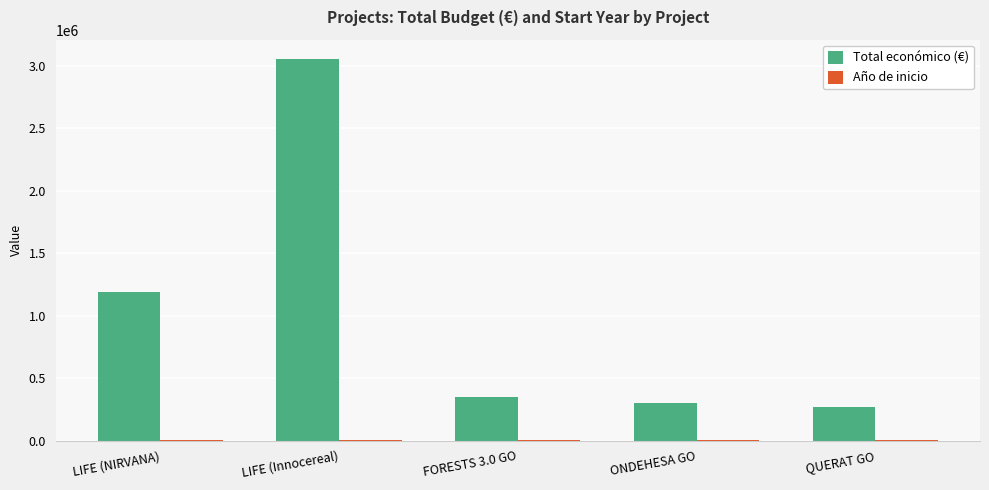

Between LIFE (Innocereal) and FORESTS 3.0 GO, which series saw the biggest shift?

Total económico (€)